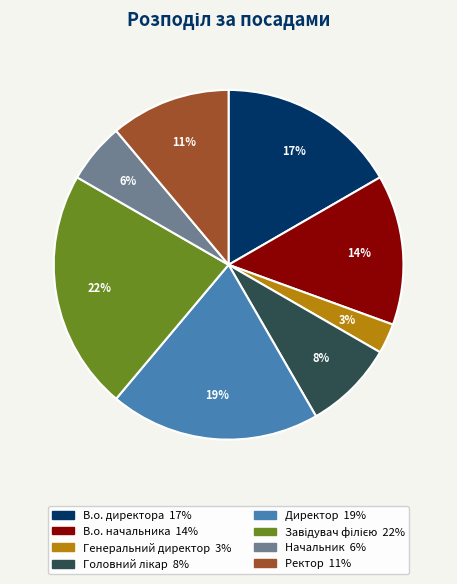

What percentage is the Ректор slice, to the nearest percent?

11%